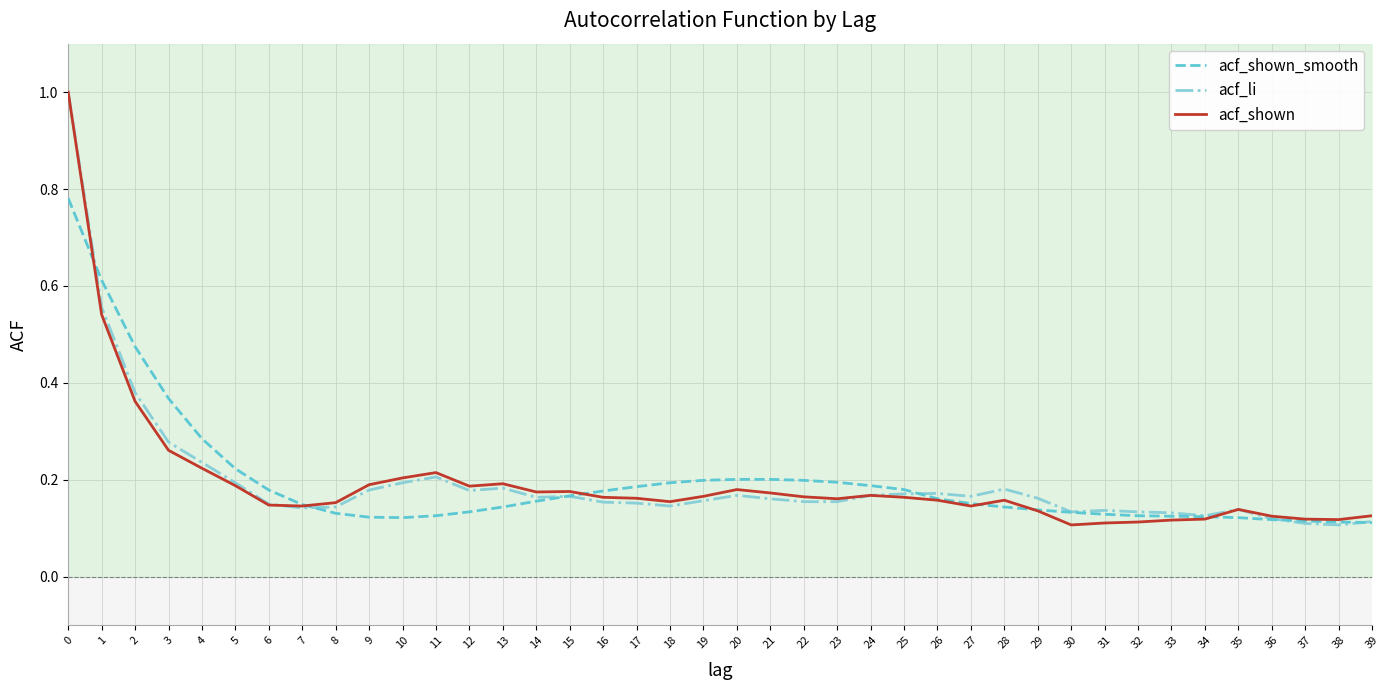

The value of acf_li at 33 is 0.1. True or false?

True